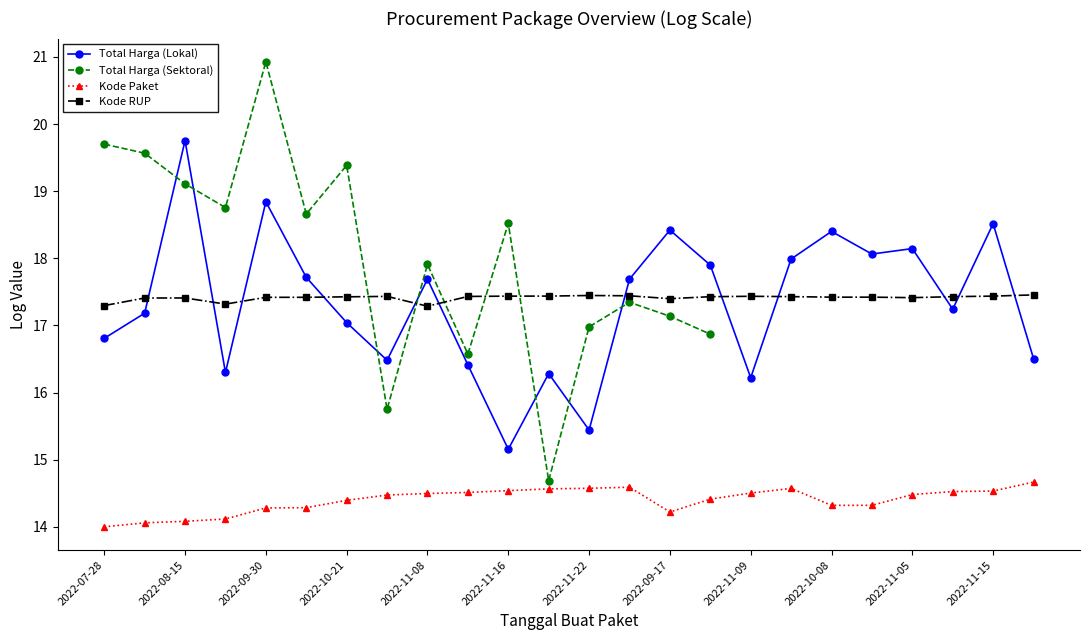

At how many categories does at least one series exceed 15?

24